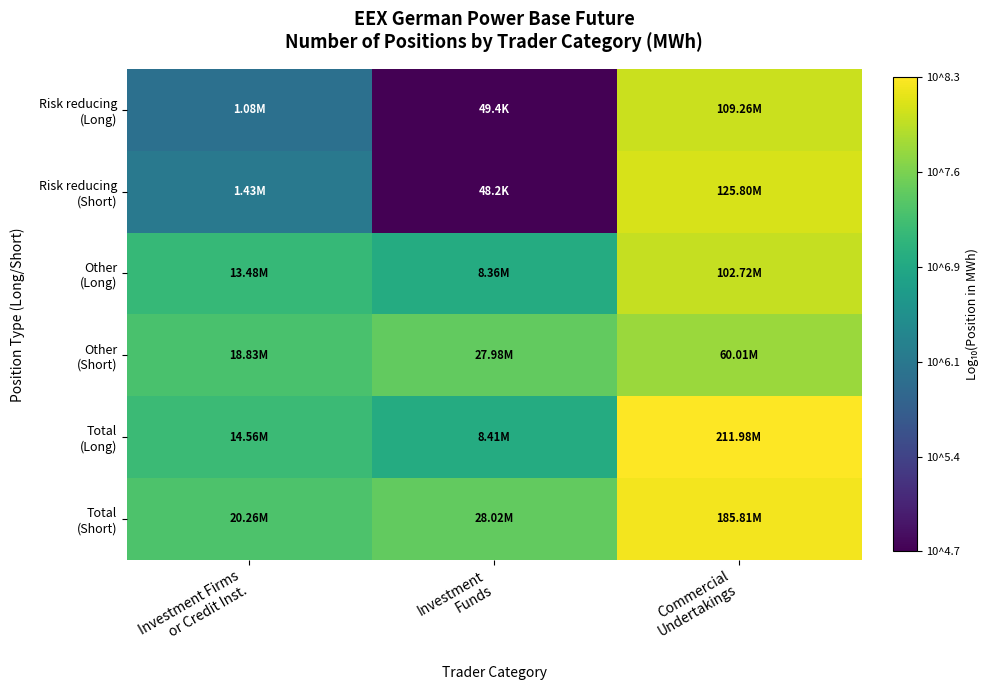

What is the minimum value shown in the chart?

4.7